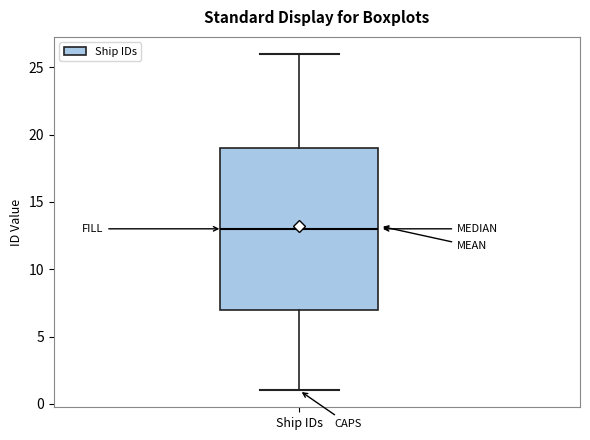

Transcribe this box plot: give where the median line is, the range the box spans, and where the two whiskers end, as read against the y-axis. The values are not printed on the chart, so give them approximately, as read against the axis.

median 13, box 7 to 19, whiskers 1 to 26